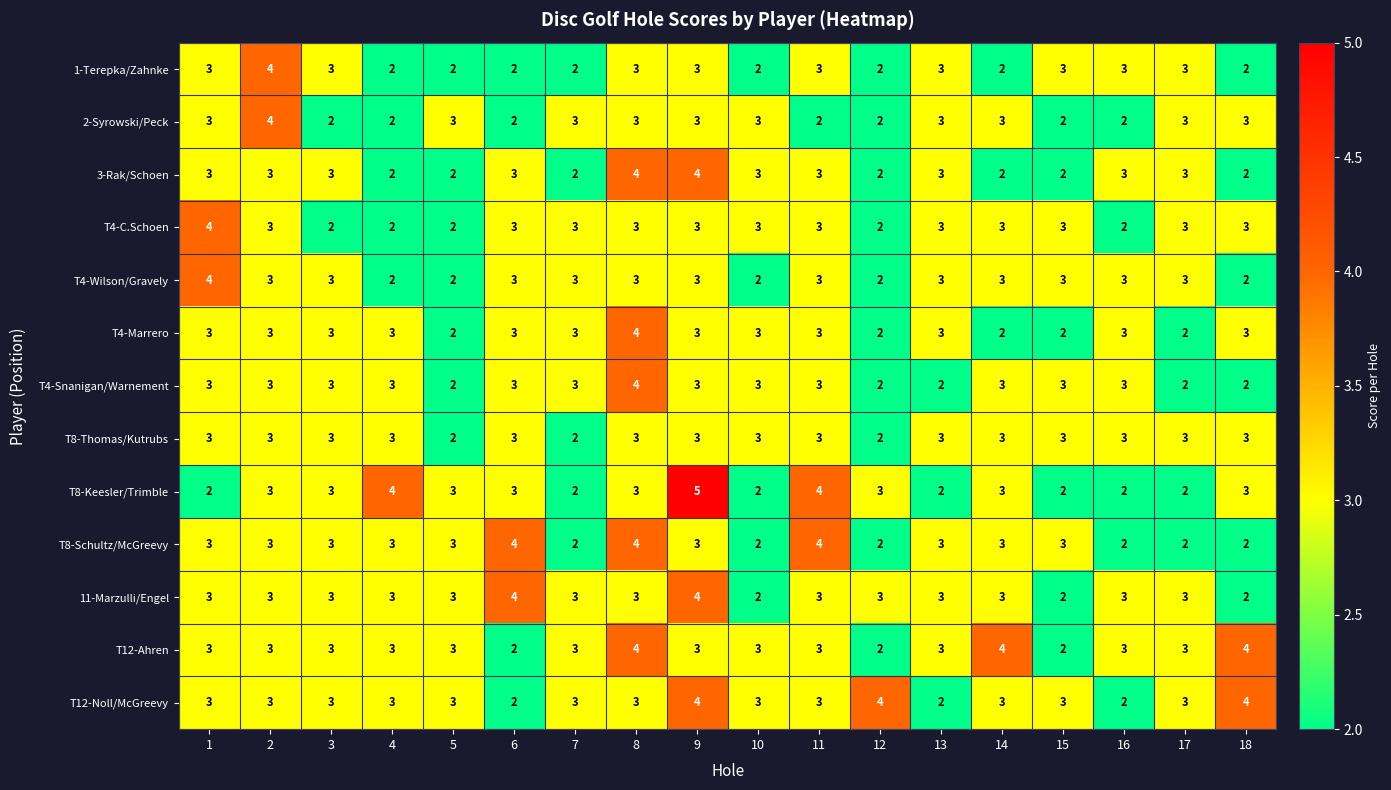

What is the total value across all series at 7?

34